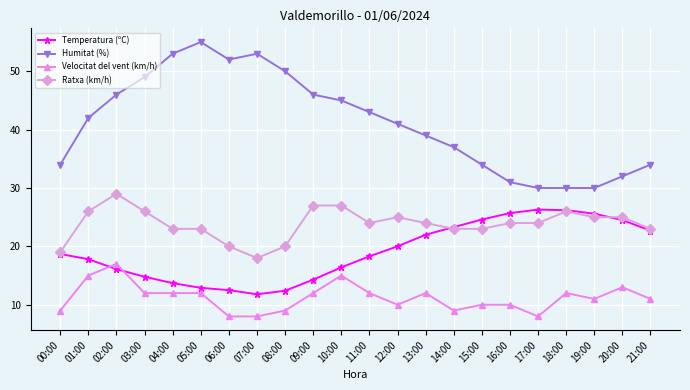

What is the label of the 12th point from the left?

11:00